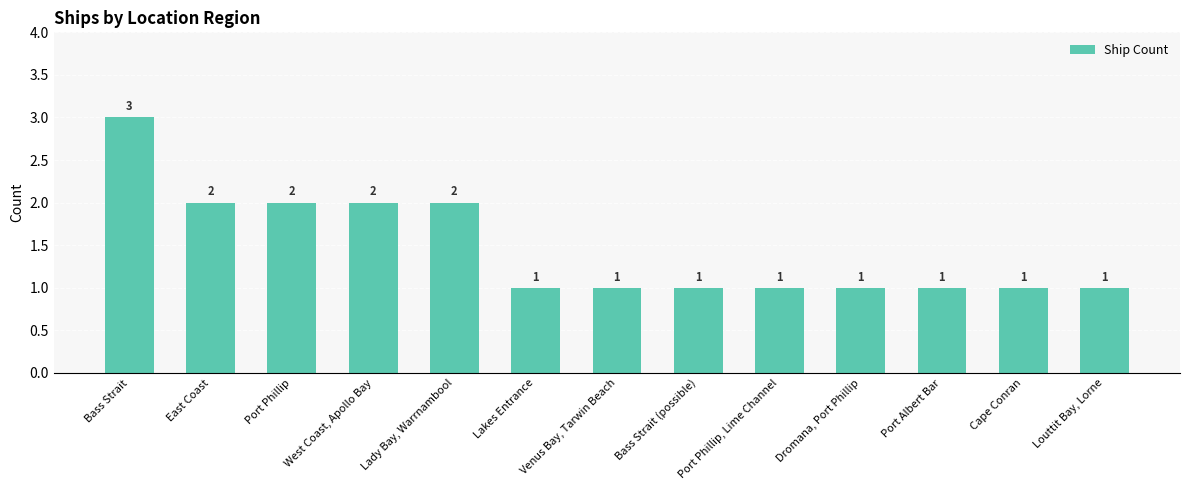

True or false: the data shows 3 at Lady Bay, Warrnambool.

False